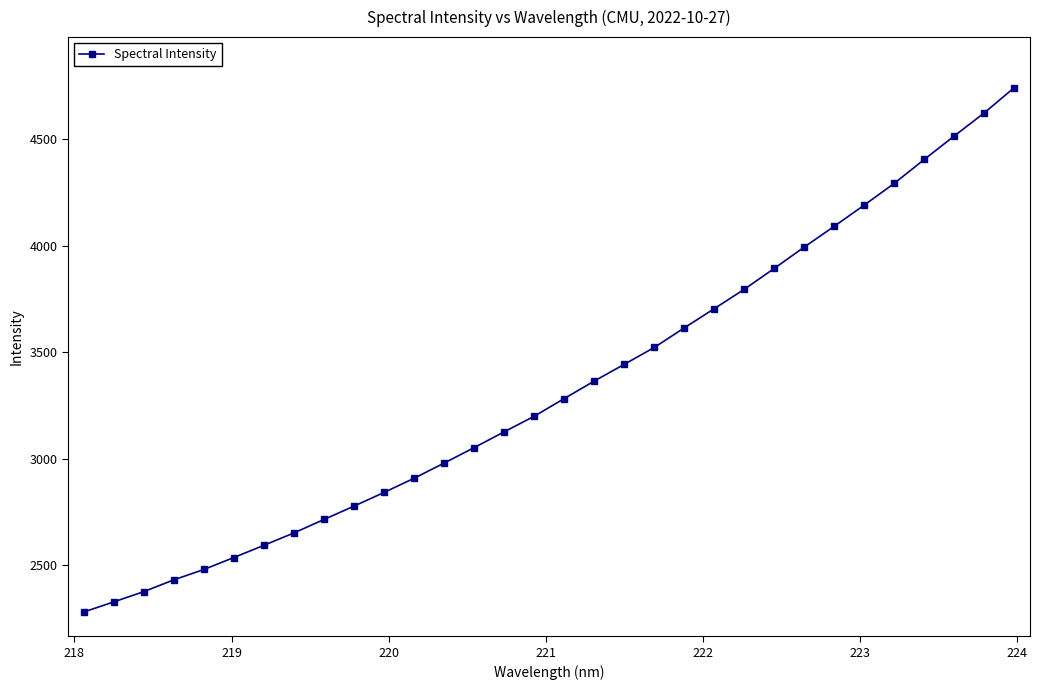

What is the greatest value displayed?

4743.8